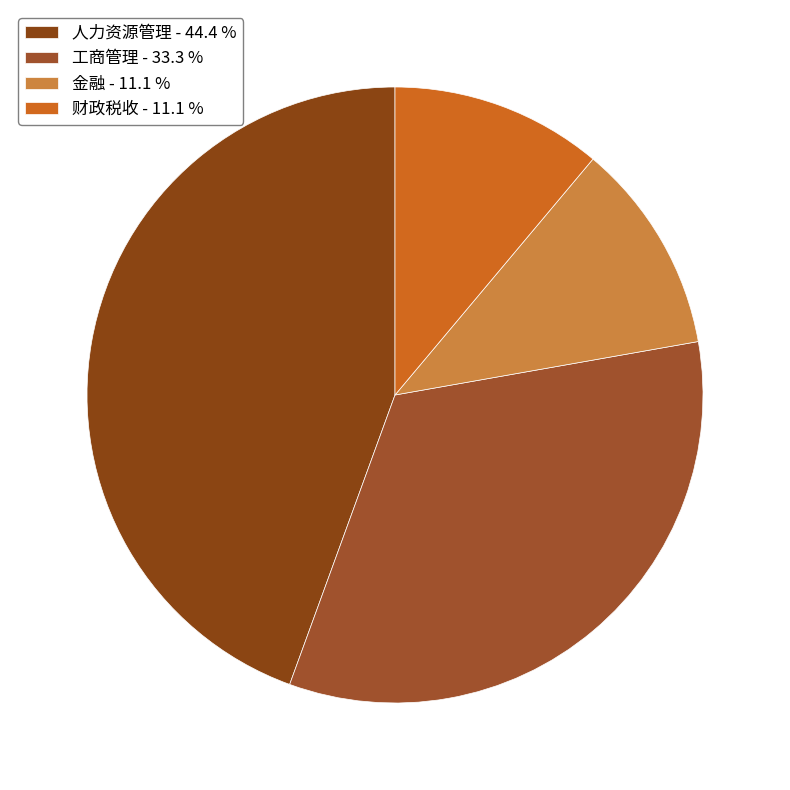

How many segments does this pie chart have?

4